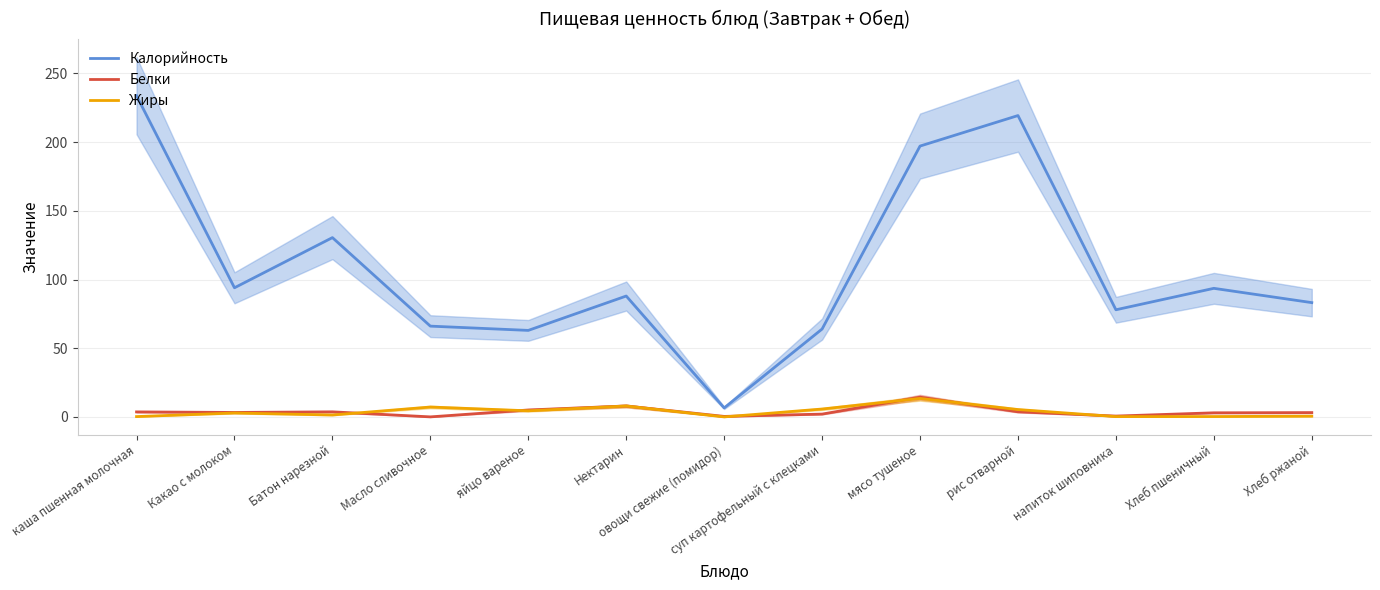

How many lines are shown in the chart?

3